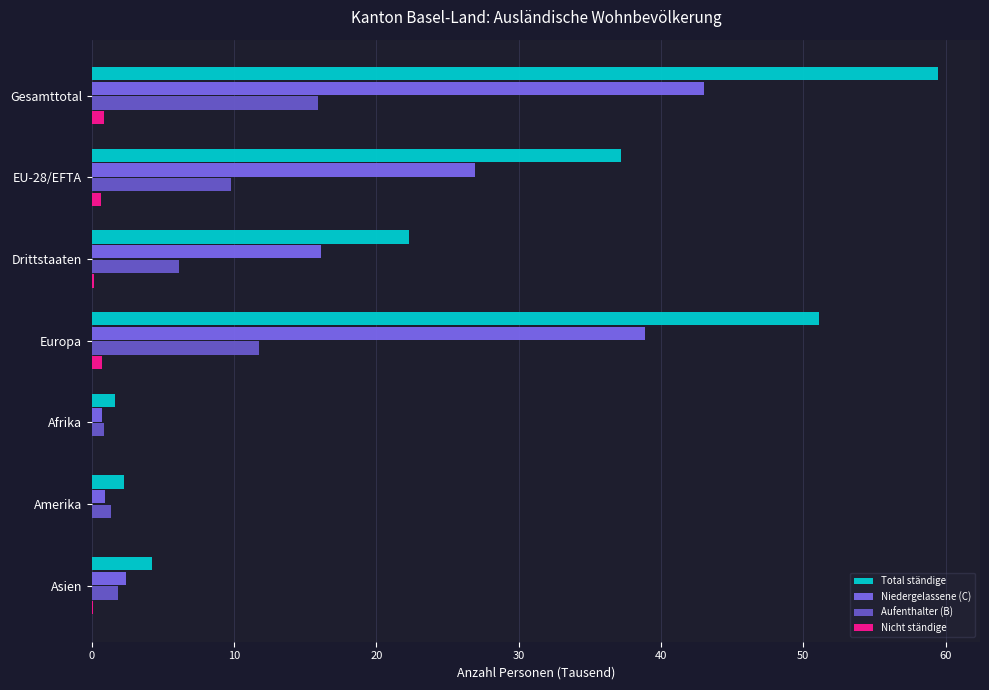

How many data points does each series have?

7